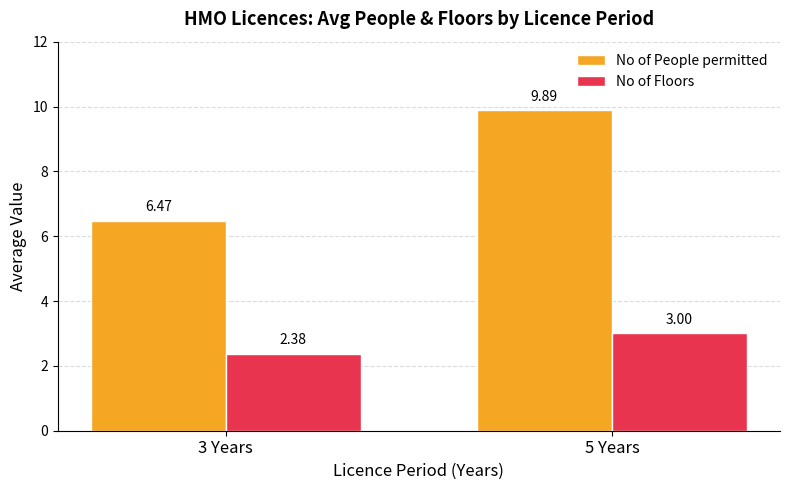

What is the spread (max minus min) of values at 3 Years?

4.1